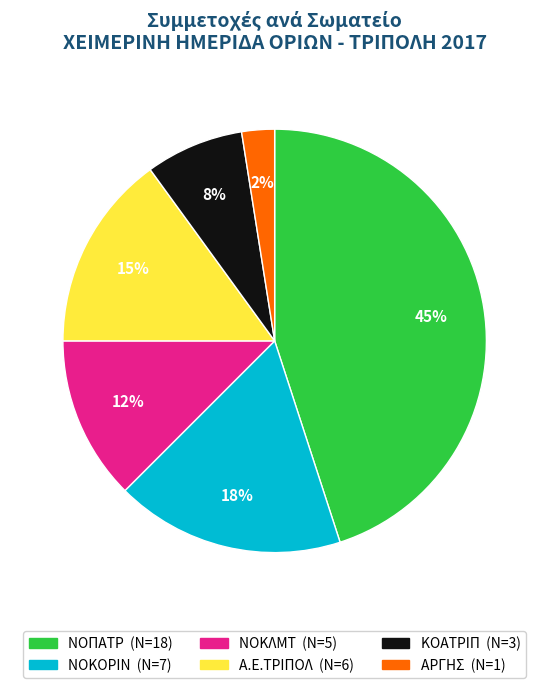

Rank the categories by value from highest to lowest.

ΝΟΠΑΤΡ, NOKOΡΙΝ, Α.Ε.ΤΡΙΠΟΛ, NOKΛΜΤ, ΚΟΑΤΡΙΠ, ΑΡΓΗΣ